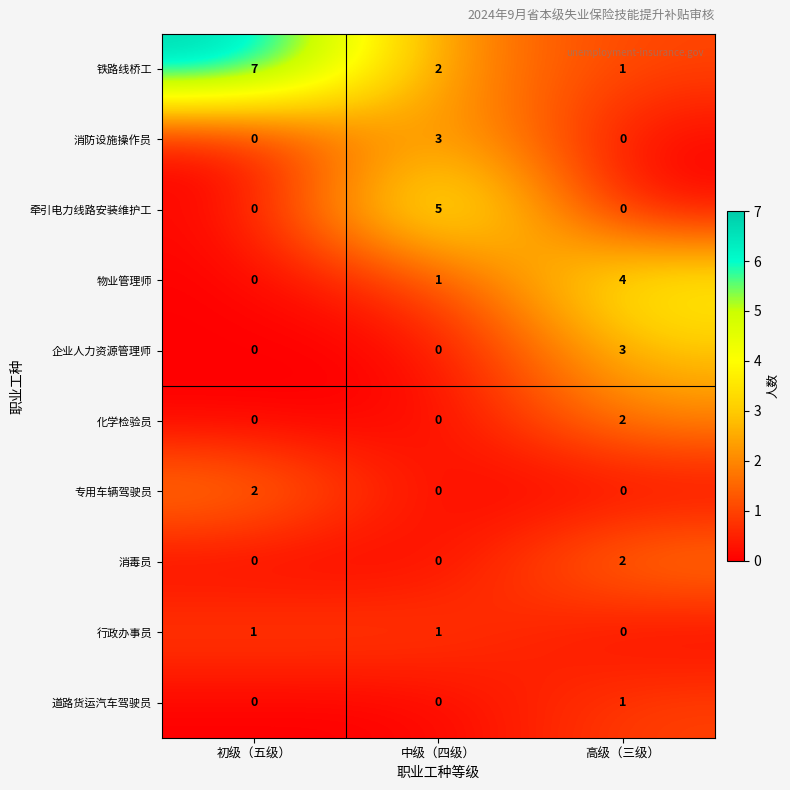

What is the difference between the 企业人力资源管理师 values at 中级（四级） and 高级（三级）?

3